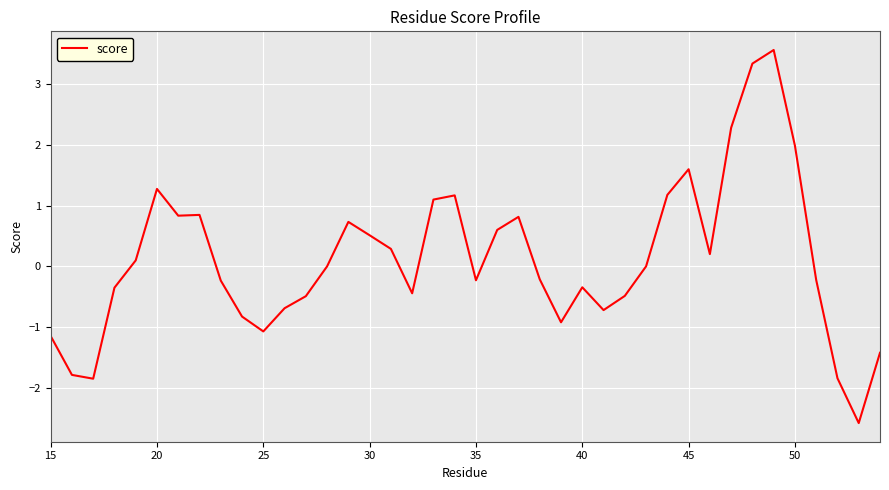

What is the average value?

0.1